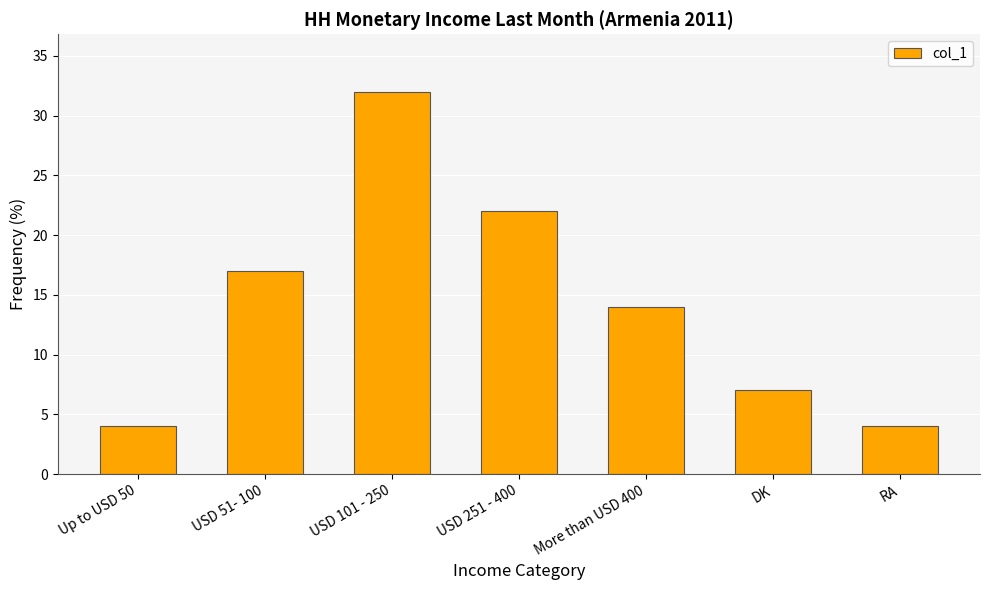

What is the sum of the values at More than USD 400 and USD 251 - 400?

36